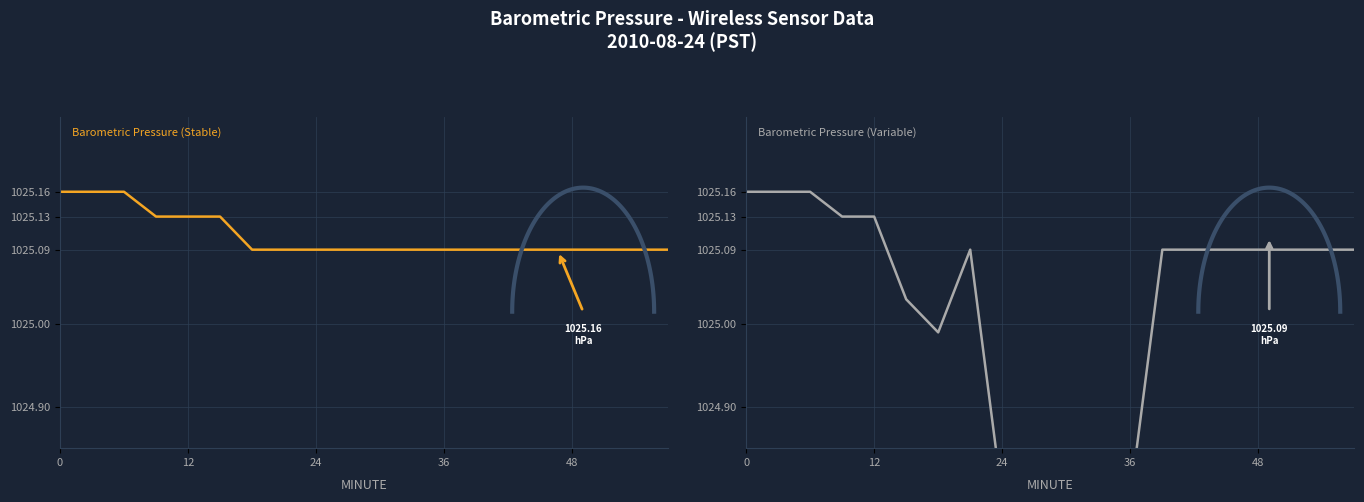

What is the difference between the maximum and minimum values in the Barometric Pressure (Variable) series?

0.4